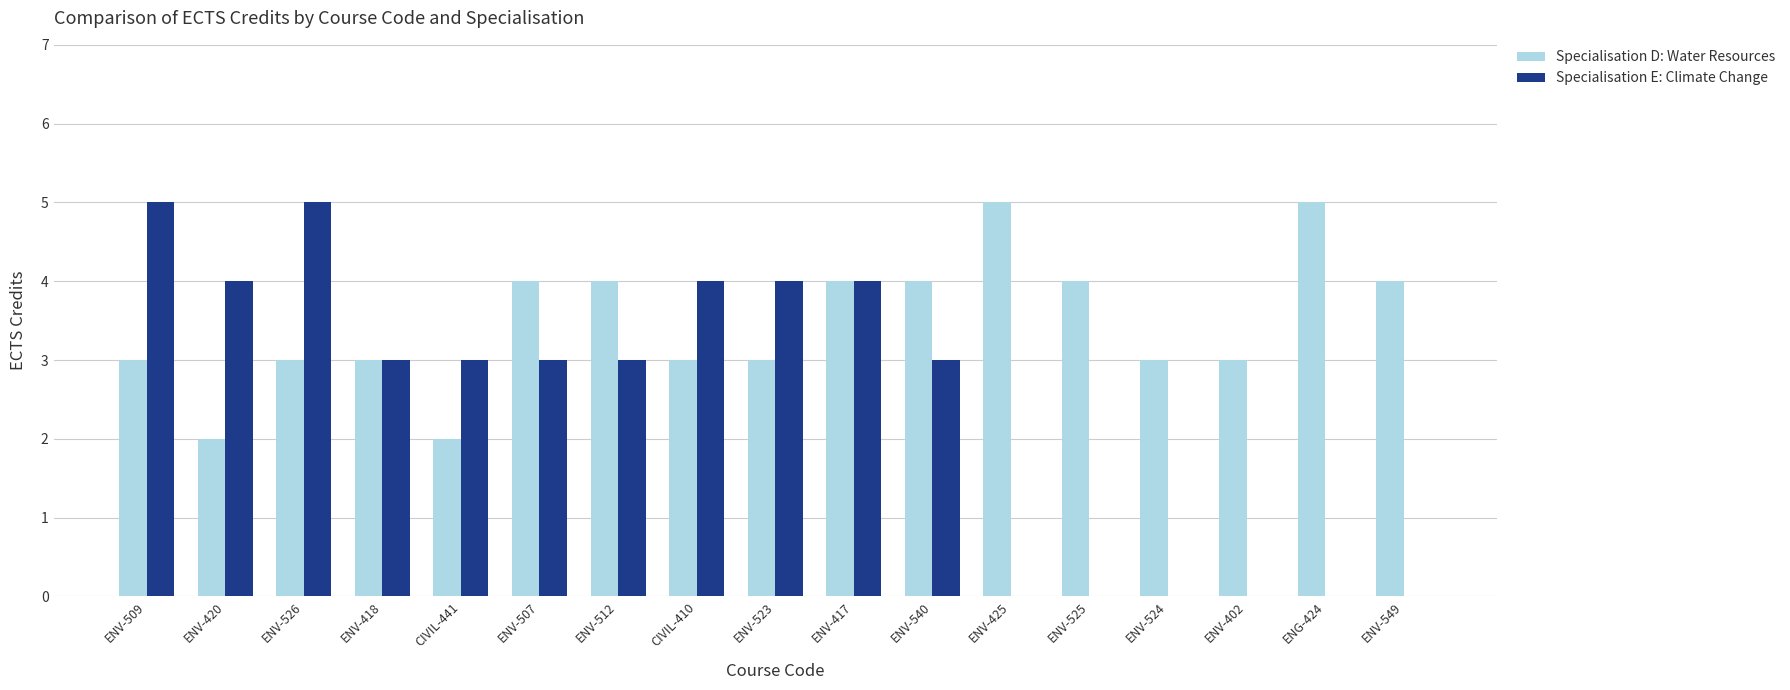

Is it true that Specialisation E: Climate Change equals 3 at ENV-425?

False